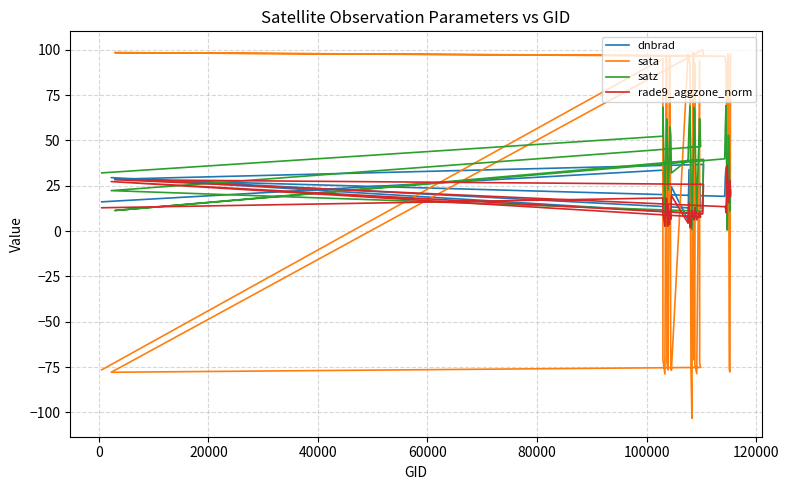

Does the chart display data point markers on the line(s)?

No